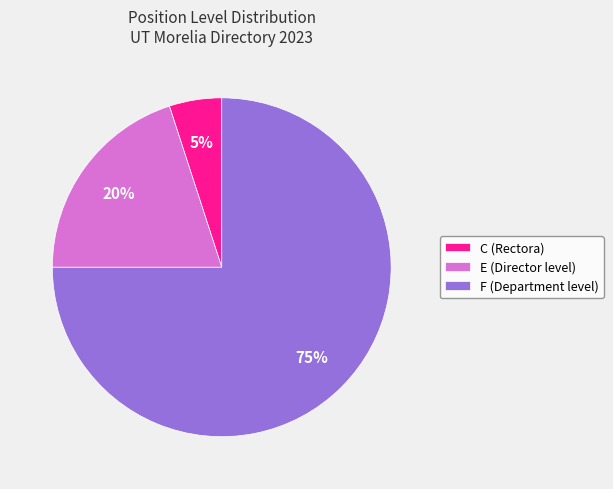

To the nearest percent, what is the average slice percentage?

33%